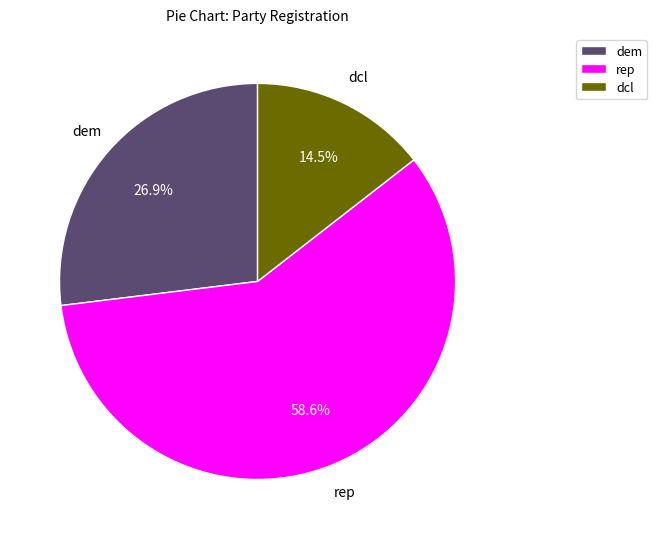

Rank the categories by value from lowest to highest.

dcl, dem, rep